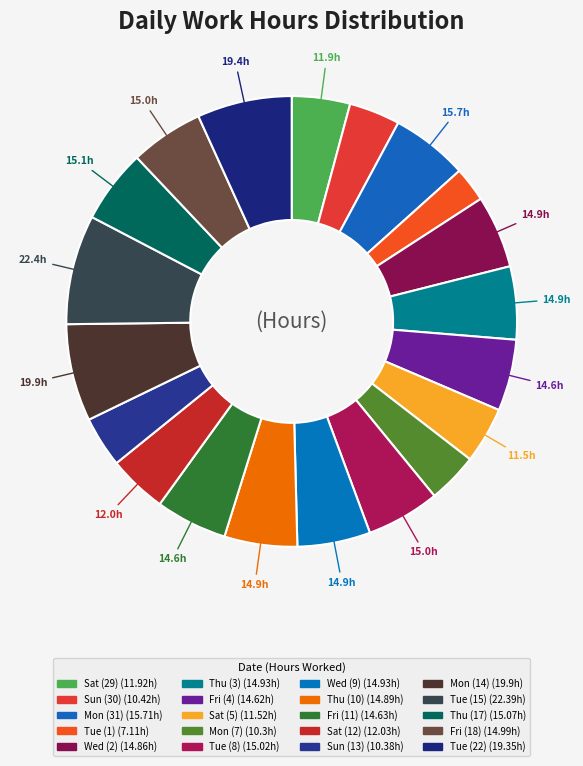

What is the ratio of the value at Fri (11) to the value at Sat (29)?

1.2